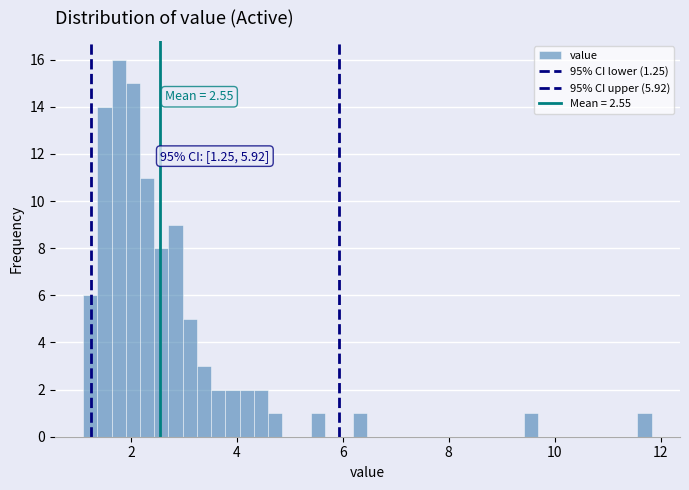

Read against the x-axis, roughly where is the centre of the tallest bar?

1.8